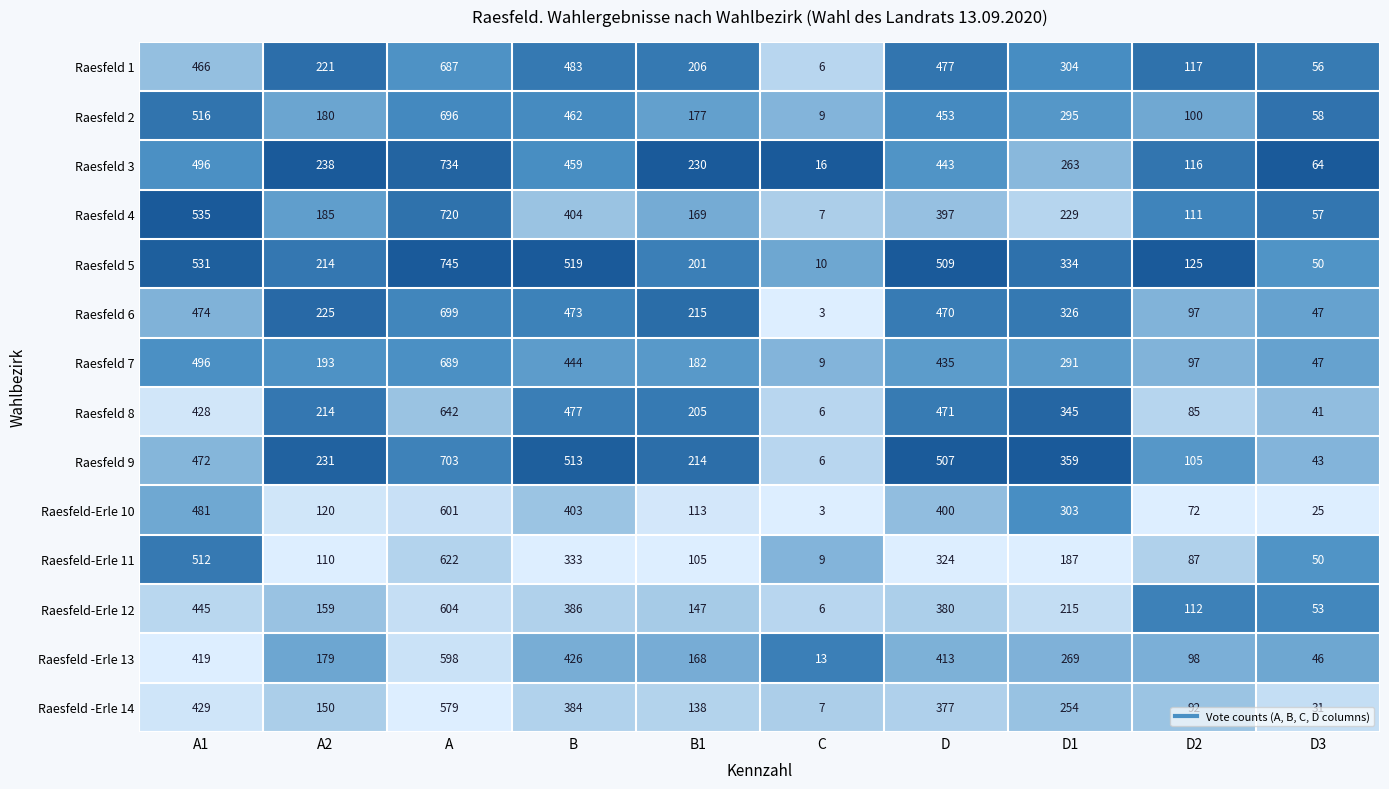

At which category is the sum across all series the highest?

A